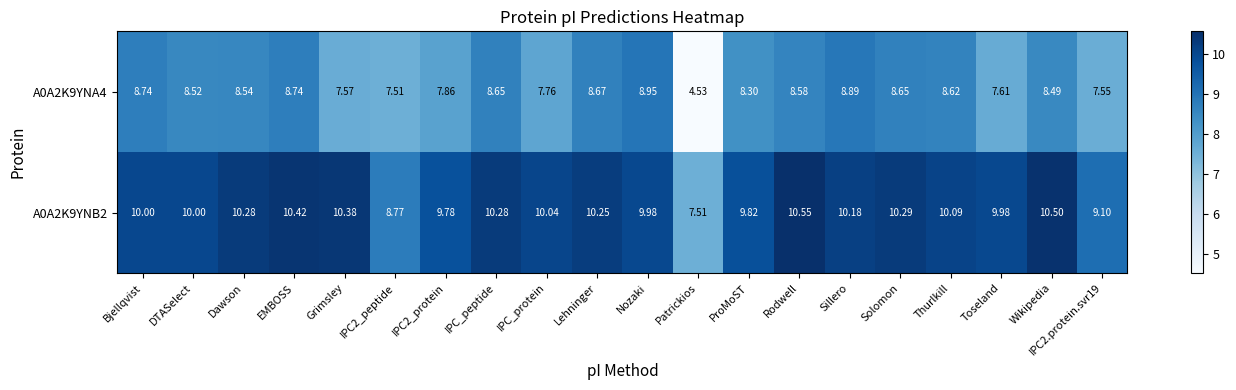

Rank the series at Rodwell from highest to lowest value.

A0A2K9YNB2, A0A2K9YNA4